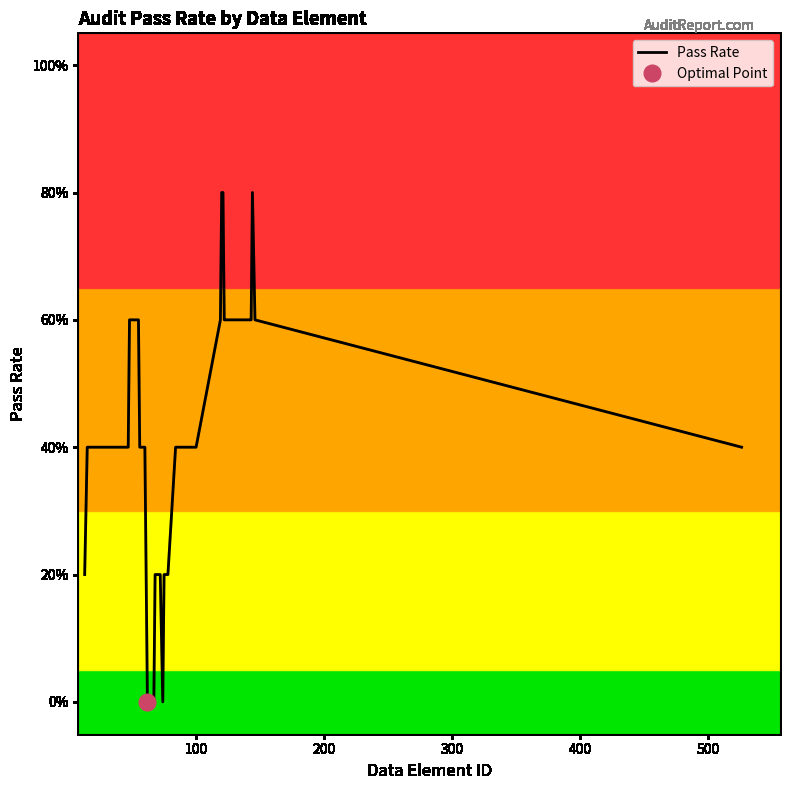

What is the average value?

0.4